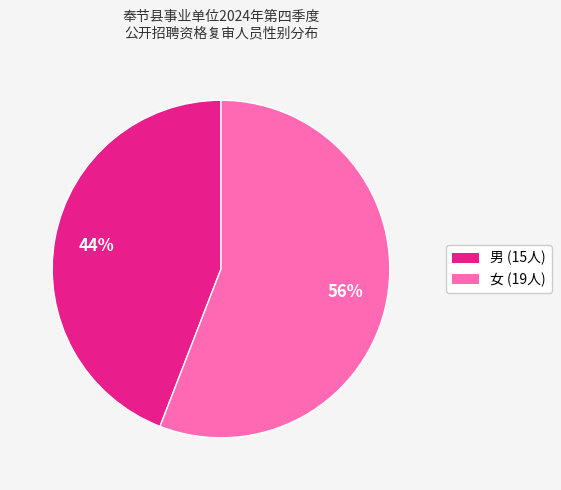

How many slices are in this pie chart?

2